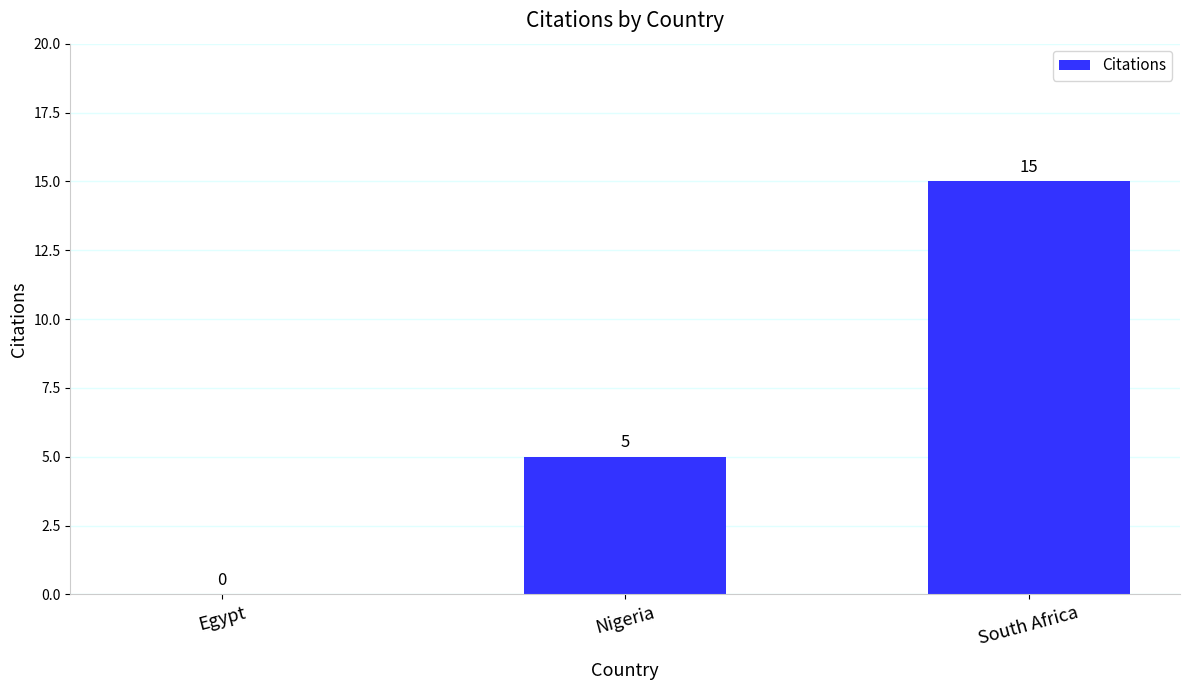

Which label corresponds to the largest value in the chart?

South Africa